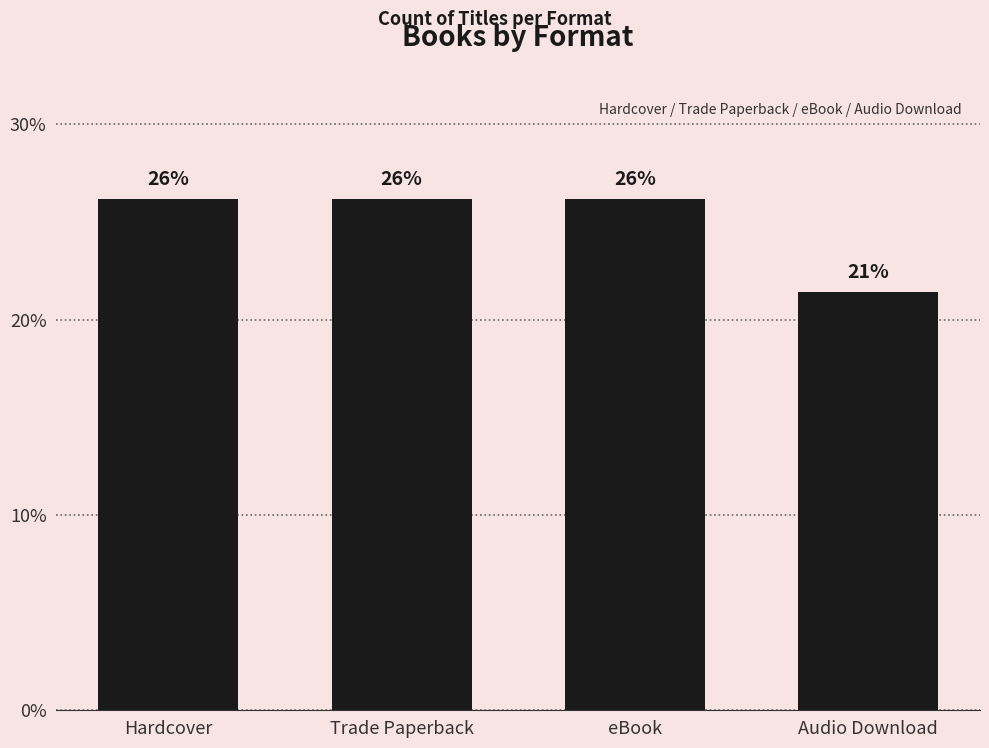

Reading left to right, transcribe all the data shown in this chart.

26.2	26.2	26.2	21.4